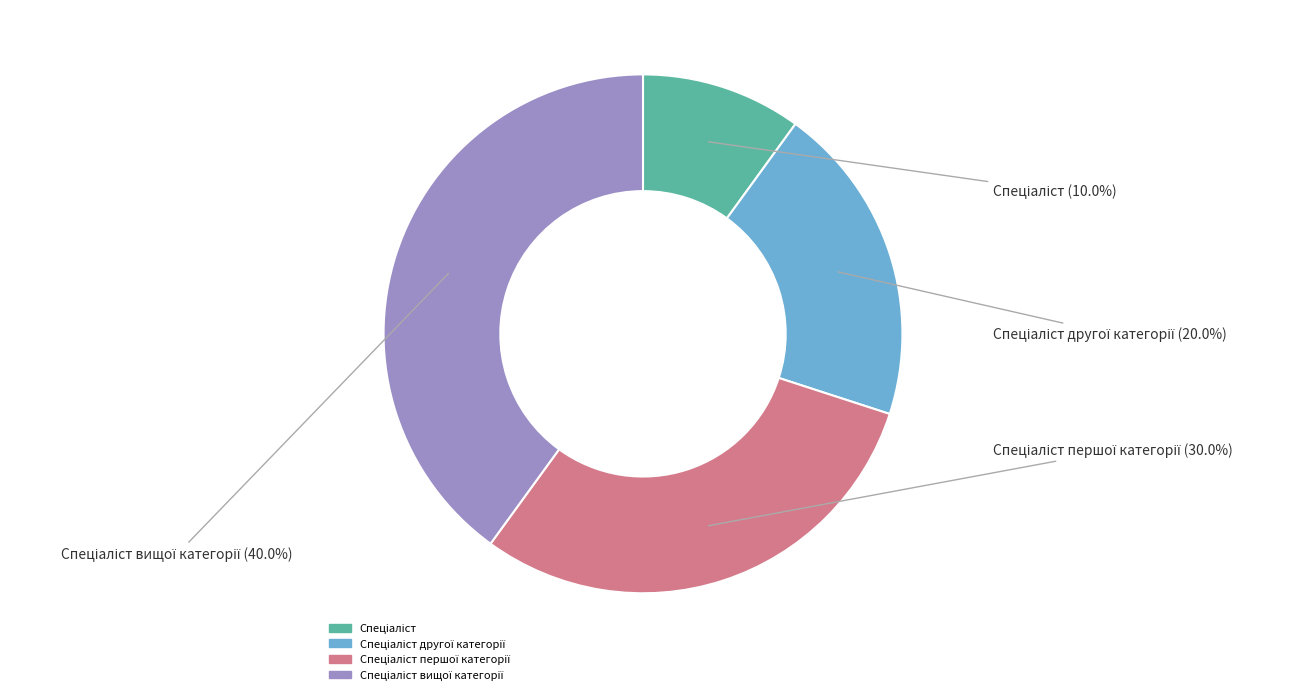

Is there a majority slice in this chart?

No